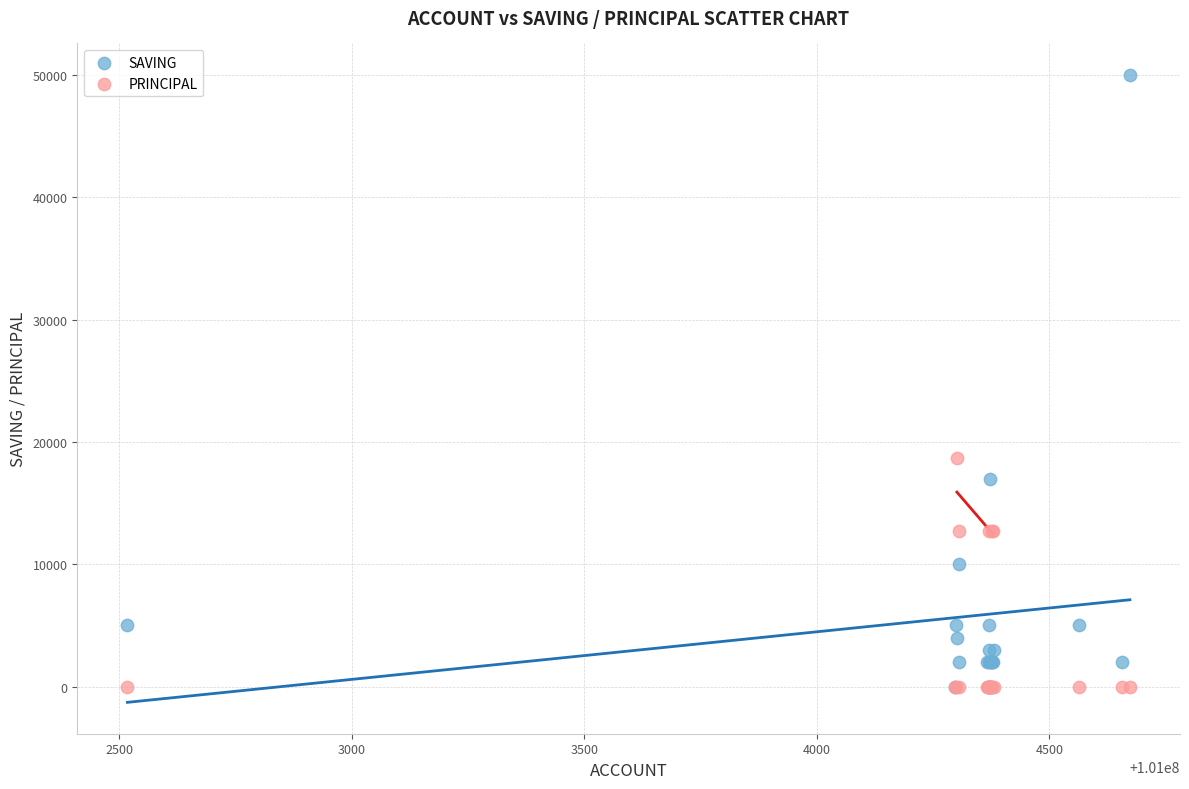

In the SAVING series, what Y value is closest to 25000?

17000